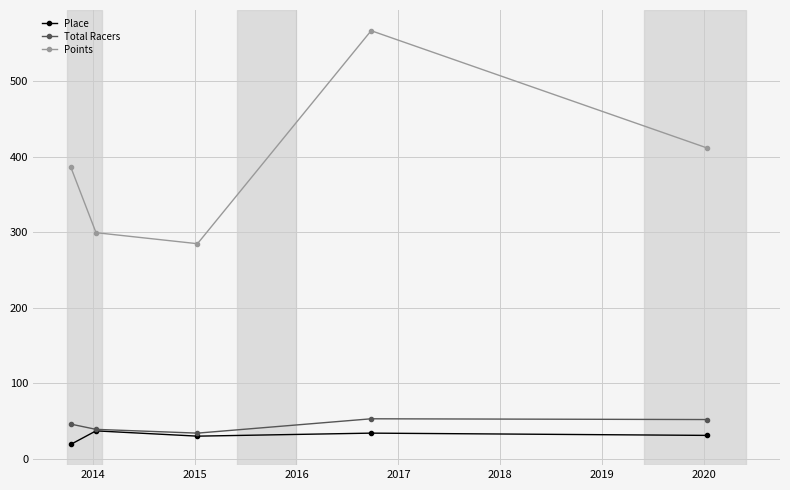

How many interior local valleys does the Place series have?

1